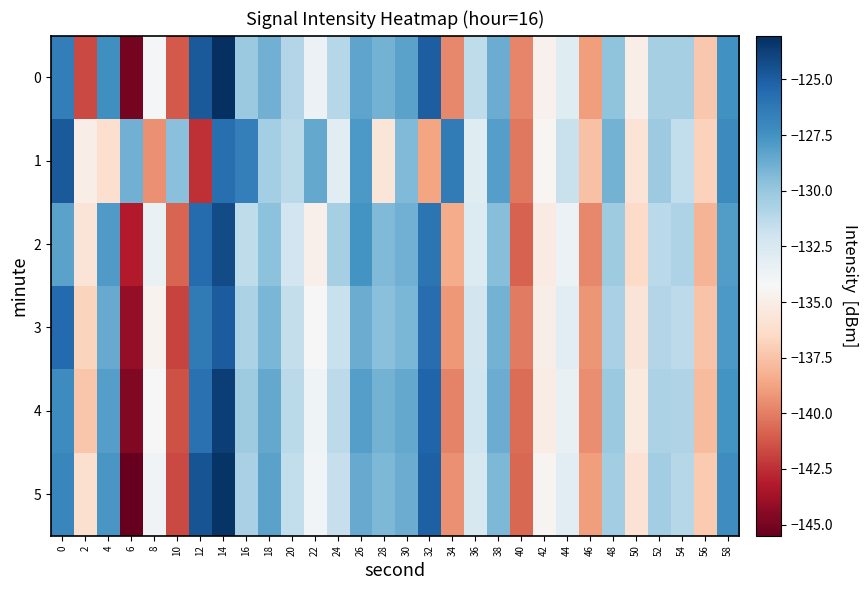

Reading right to left, list all the values displayed in this chart.

0: 58=-127.4	56=-137.3	54=-130.5	52=-130.6	50=-135.0	48=-129.8	46=-139.0	44=-132.9	42=-134.7	40=-139.8	38=-128.7	36=-131.4	34=-139.6	32=-125.0	30=-128.2	28=-129.0	26=-128.3	24=-131.0	22=-133.6	20=-130.9	18=-128.9	16=-130.1	14=-123.0	12=-124.8	10=-141.2	8=-134.1	6=-145.0	4=-127.4	2=-141.7	0=-126.5
1: 58=-127.1	56=-136.9	54=-131.5	52=-130.2	50=-135.8	48=-129.0	46=-137.6	44=-131.8	42=-134.5	40=-140.2	38=-128.1	36=-132.9	34=-126.4	32=-138.7	30=-129.3	28=-135.6	26=-127.8	24=-133.1	22=-128.5	20=-131.2	18=-130.4	16=-126.6	14=-125.8	12=-142.4	10=-129.6	8=-139.4	6=-128.9	4=-136.1	2=-135.0	0=-124.8
2: 58=-128.0	56=-138.1	54=-130.8	52=-131.2	50=-136.4	48=-130.3	46=-139.7	44=-133.6	42=-135.2	40=-140.9	38=-129.5	36=-132.7	34=-138.4	32=-126.1	30=-128.9	28=-129.3	26=-127.6	24=-130.5	22=-134.8	20=-132.1	18=-129.7	16=-131.4	14=-124.2	12=-125.6	10=-140.8	8=-133.5	6=-143.2	4=-127.9	2=-135.7	0=-128.3
3: 58=-127.8	56=-137.5	54=-131.3	52=-131.0	50=-135.7	48=-130.6	46=-139.2	44=-133.1	42=-134.9	40=-140.1	38=-129.0	36=-132.2	34=-139.1	32=-125.7	30=-129.1	28=-129.6	26=-128.7	24=-131.8	22=-134.2	20=-131.6	18=-129.1	16=-130.7	14=-124.9	12=-126.3	10=-141.9	8=-134.7	6=-144.1	4=-128.6	2=-136.8	0=-125.5
4: 58=-127.6	56=-137.8	54=-130.9	52=-130.7	50=-135.4	48=-130.1	46=-139.5	44=-133.4	42=-135.1	40=-140.5	38=-128.7	36=-132.0	34=-139.8	32=-125.3	30=-128.5	28=-129.0	26=-128.1	24=-131.3	22=-133.8	20=-131.2	18=-128.5	16=-130.3	14=-123.7	12=-125.9	10=-141.4	8=-134.3	6=-144.7	4=-128.1	2=-137.4	0=-127.2
5: 58=-127.3	56=-137.2	54=-131.1	52=-130.4	50=-135.9	48=-130.4	46=-139.0	44=-133.0	42=-134.6	40=-140.7	38=-129.2	36=-132.5	34=-139.4	32=-125.1	30=-128.7	28=-129.2	26=-128.6	24=-131.7	22=-134.0	20=-131.5	18=-128.3	16=-130.6	14=-123.3	12=-124.6	10=-141.7	8=-133.9	6=-145.5	4=-127.7	2=-136.1	0=-126.9